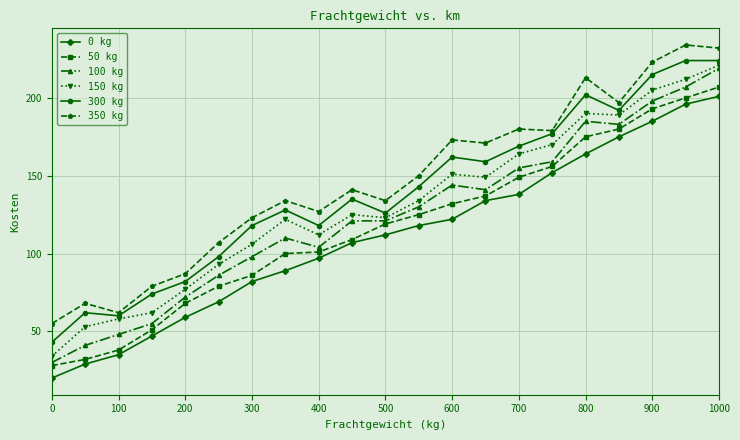

What is the lowest value of the 350 kg series?

55